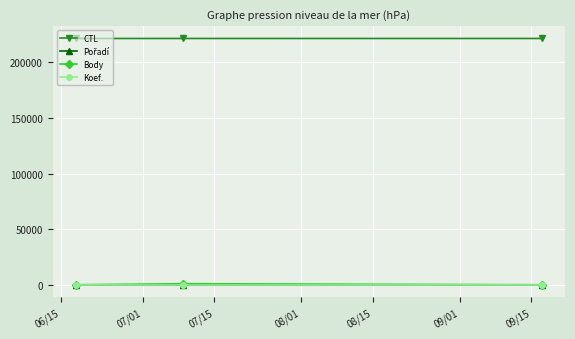

How many CTL values are between 221510 and 221519?

3